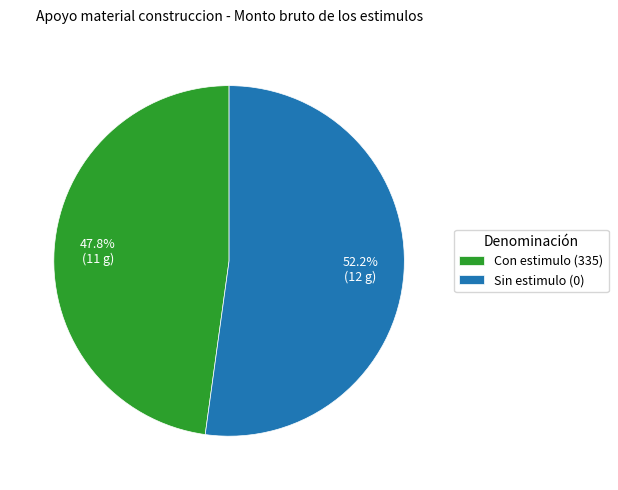

Which slice represents more than half of the pie?

Sin estimulo (0)